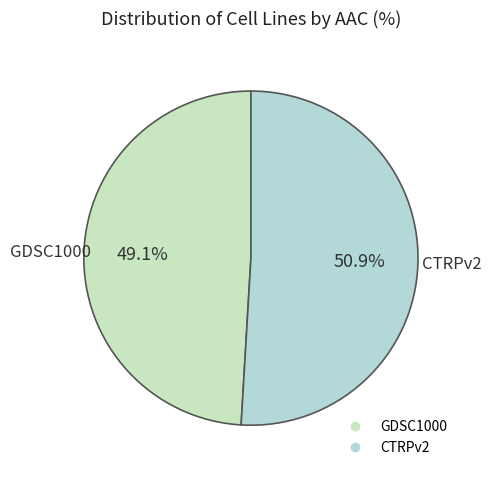

What percentage do GDSC1000 and CTRPv2 together represent?

100.0%